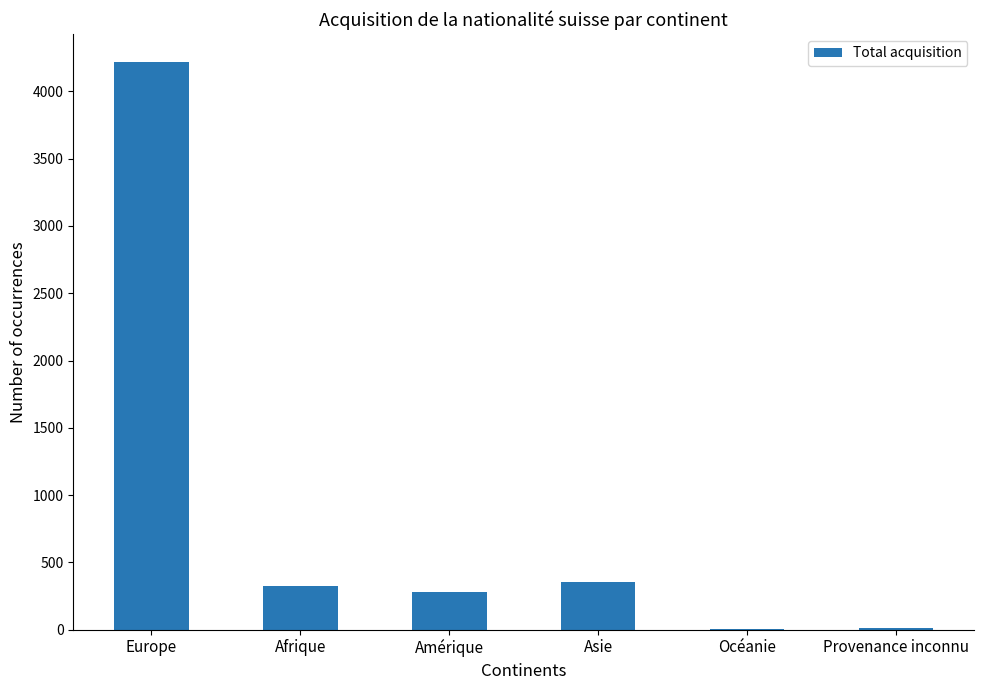

What is the greatest value displayed?

4216